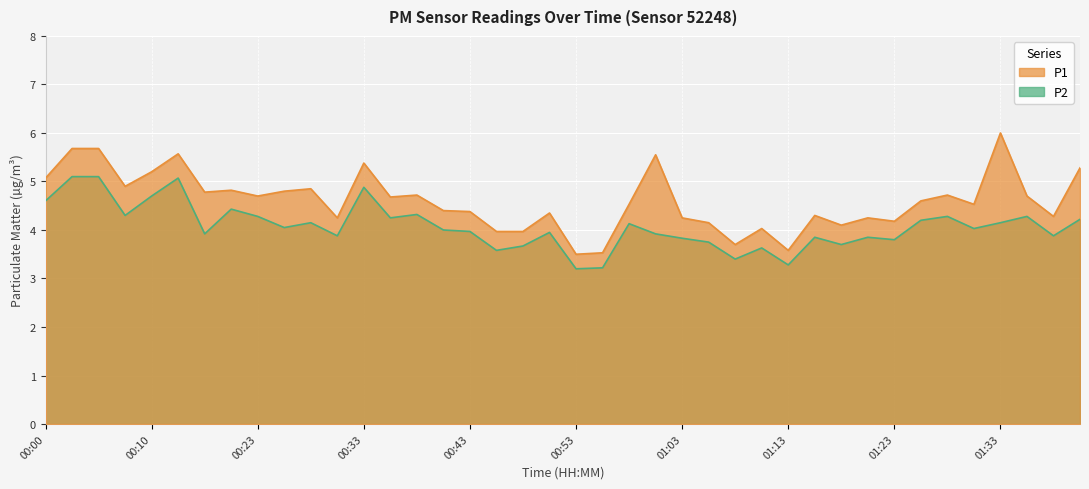

What are all the series names shown in the legend?

P1, P2